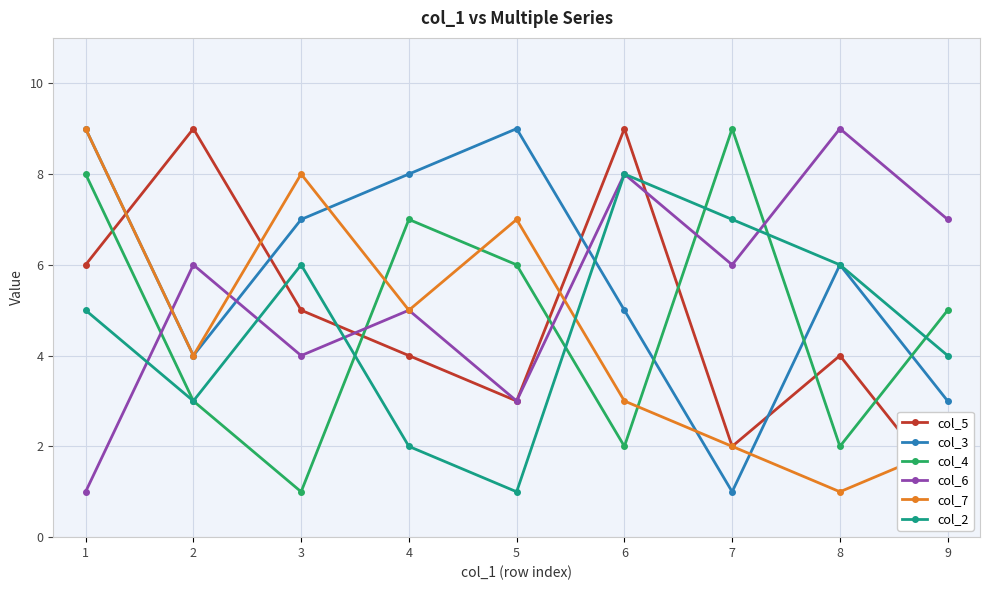

How many interior local valleys does the col_7 series have?

3